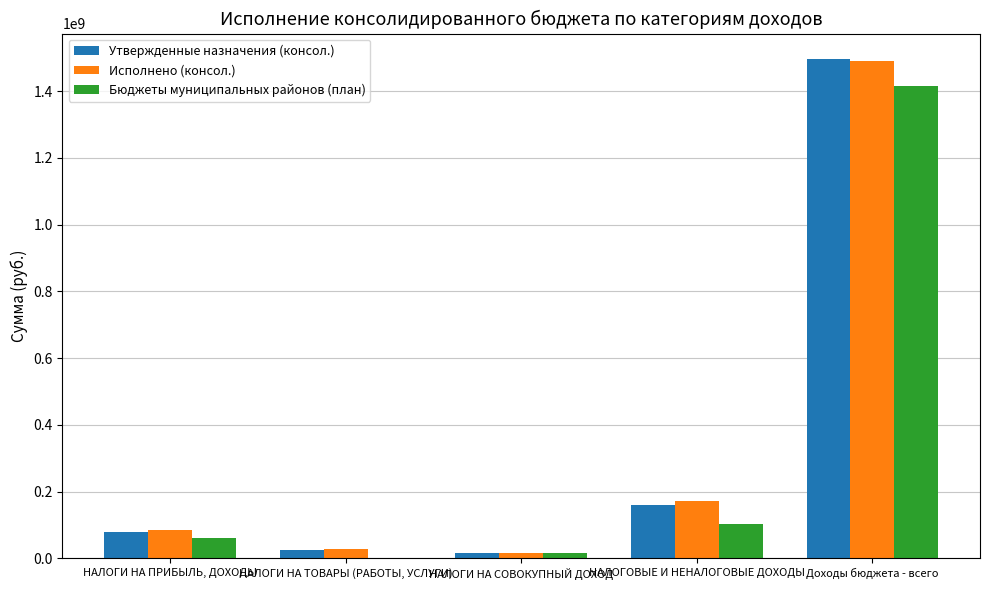

Reading left to right, list all the values displayed in this chart.

Утвержденные назначения (консол.): 79528963.4	24100026.3	16874516.0	160478711.1	1497279002.7
Исполнено (консол.): 86009753.6	27300169.7	17585759.3	171250340.0	1488823532.7
Бюджеты муниципальных районов (план): 62435000.0	248500.0	16540000.0	104725962.8	1413837645.8